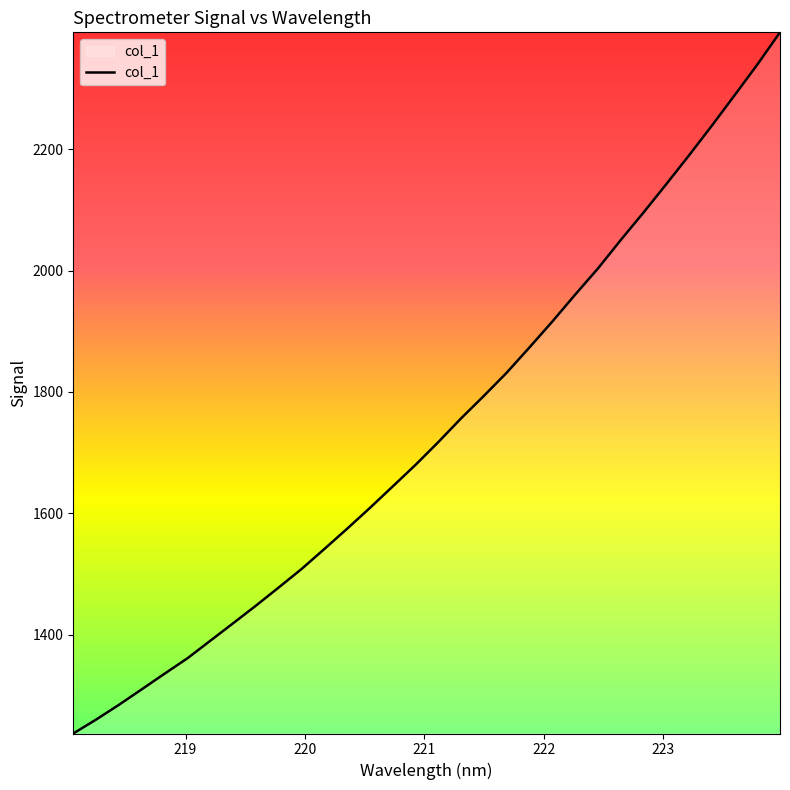

What is the difference between the maximum and minimum values?

1155.1